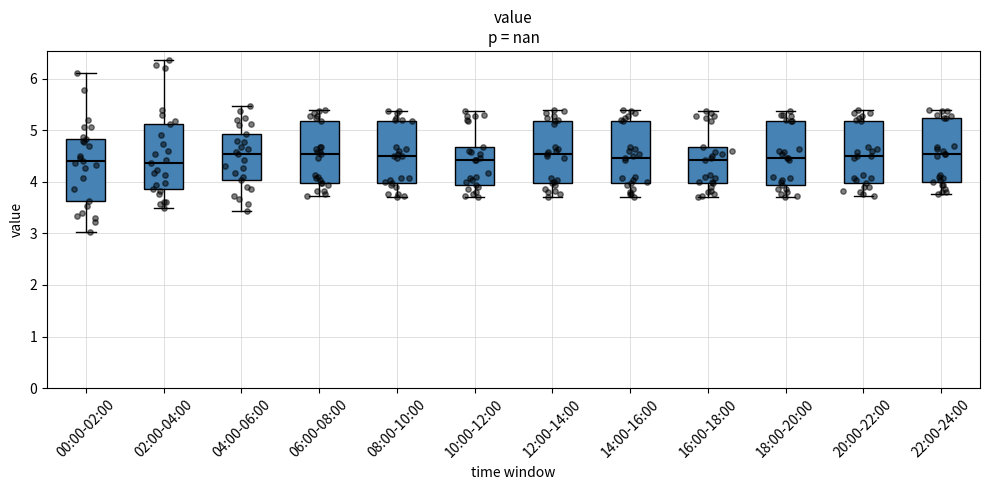

Reading left to right, read every box against the y-axis: the position of its median line, the range the box covers, and the ends of its whiskers. The values are not printed on the chart, so give them approximately, as read against the axis.

00:00-02:00: median 4.4, box 3.6 to 4.8, whiskers 3.0 to 6.1
02:00-04:00: median 4.4, box 3.9 to 5.1, whiskers 3.5 to 6.4
04:00-06:00: median 4.5, box 4.0 to 4.9, whiskers 3.4 to 5.5
06:00-08:00: median 4.5, box 4.0 to 5.2, whiskers 3.7 to 5.4
08:00-10:00: median 4.5, box 4.0 to 5.2, whiskers 3.7 to 5.4
10:00-12:00: median 4.4, box 3.9 to 4.7, whiskers 3.7 to 5.4
12:00-14:00: median 4.5, box 4.0 to 5.2, whiskers 3.7 to 5.4
14:00-16:00: median 4.5, box 4.0 to 5.2, whiskers 3.7 to 5.4
16:00-18:00: median 4.4, box 4.0 to 4.7, whiskers 3.7 to 5.4
18:00-20:00: median 4.5, box 3.9 to 5.2, whiskers 3.7 to 5.4
20:00-22:00: median 4.5, box 4.0 to 5.2, whiskers 3.7 to 5.4
22:00-24:00: median 4.5, box 4.0 to 5.2, whiskers 3.8 to 5.4